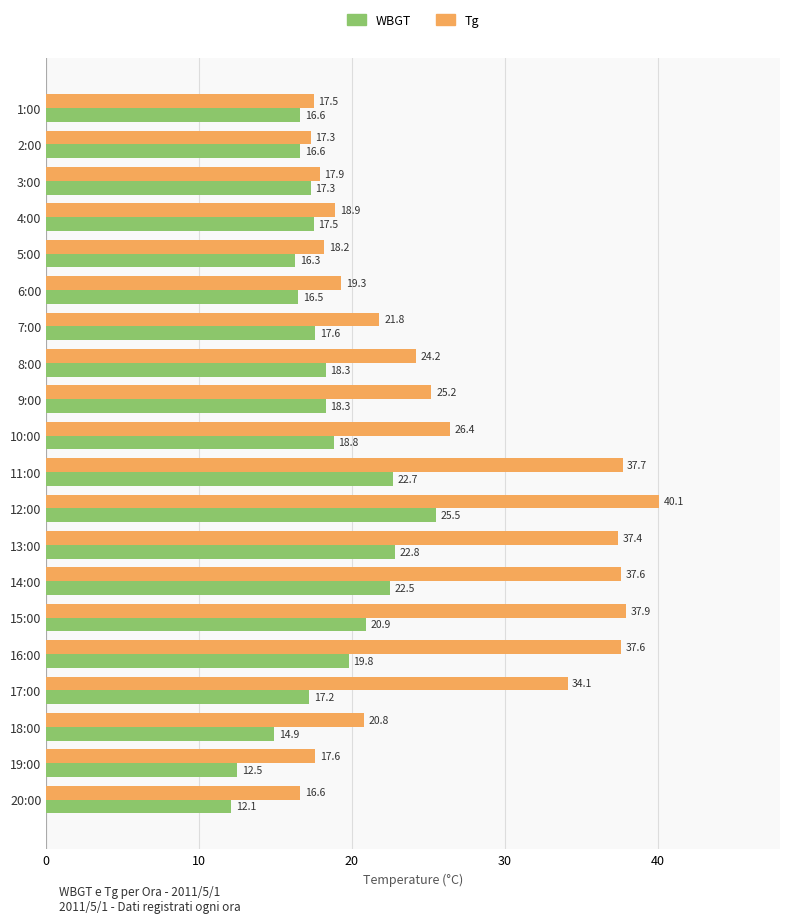

Rank the series by their average value, from lowest to highest.

WBGT, Tg